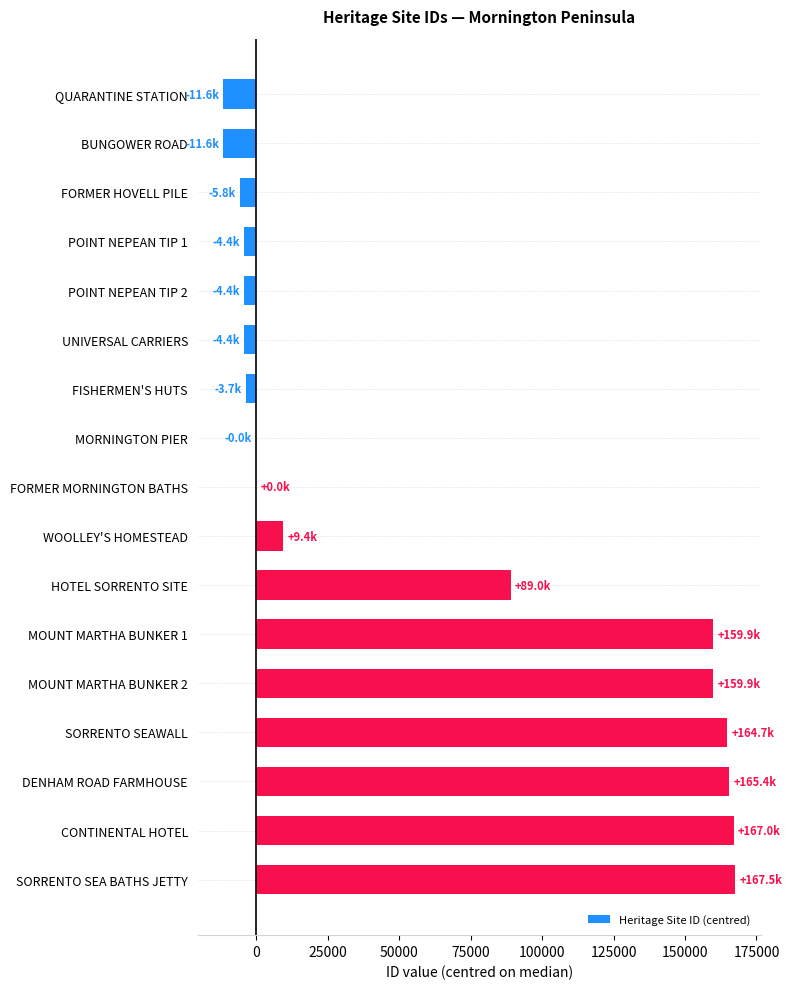

Which has a higher value, QUARANTINE STATION or MOUNT MARTHA BUNKER 1?

MOUNT MARTHA BUNKER 1